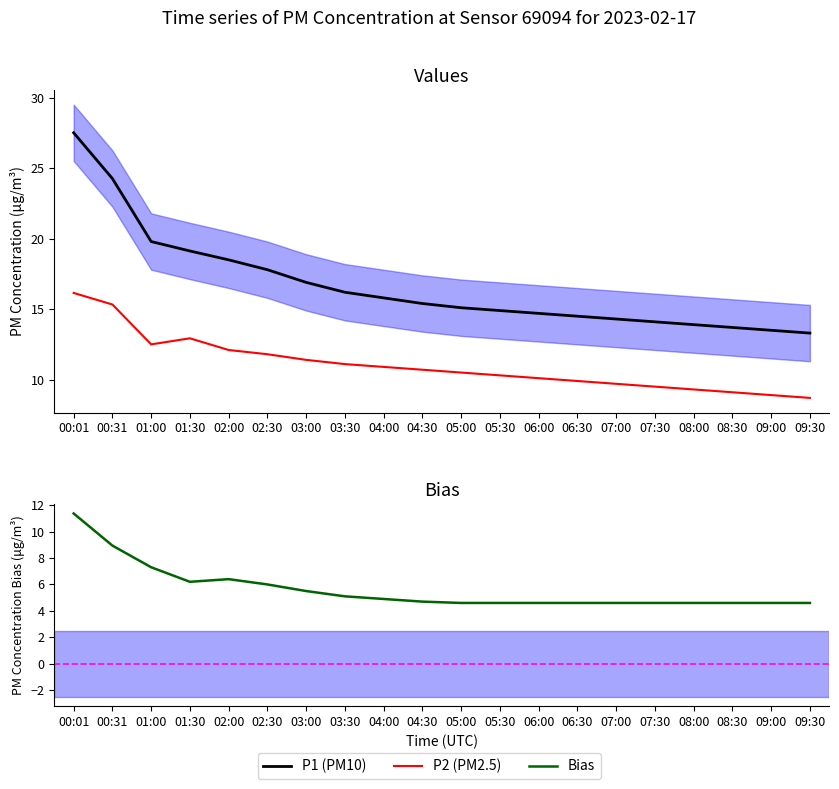

Is it true that P2 (PM2.5) equals 6.3 at 01:30?

False